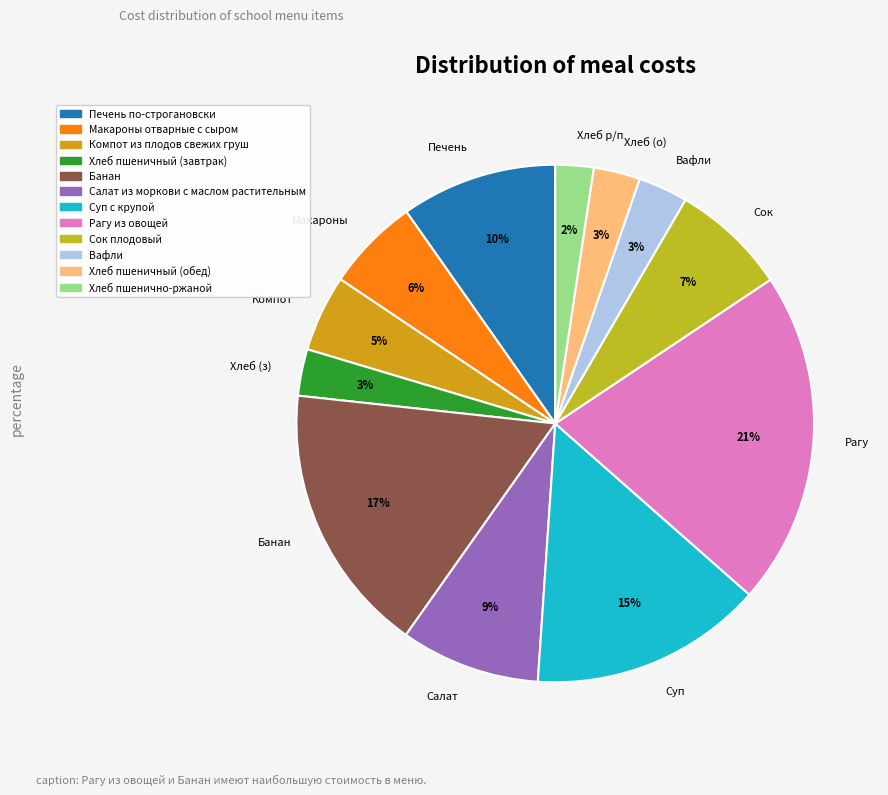

To the nearest percent, what is the combined percentage of Печень and Банан?

27%